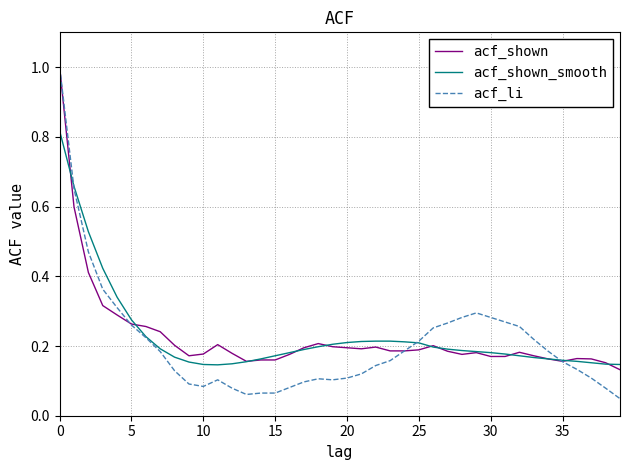

What is the maximum value for acf_li?

1.0